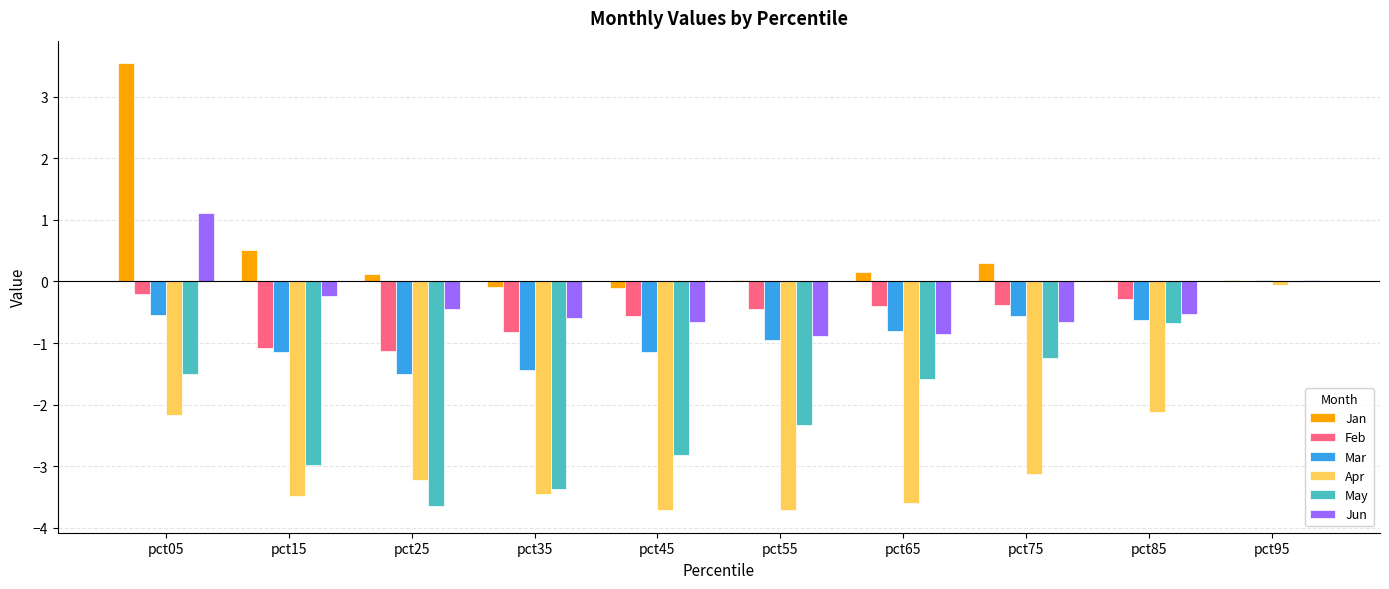

Which series changed the most between pct15 and pct95?

Apr